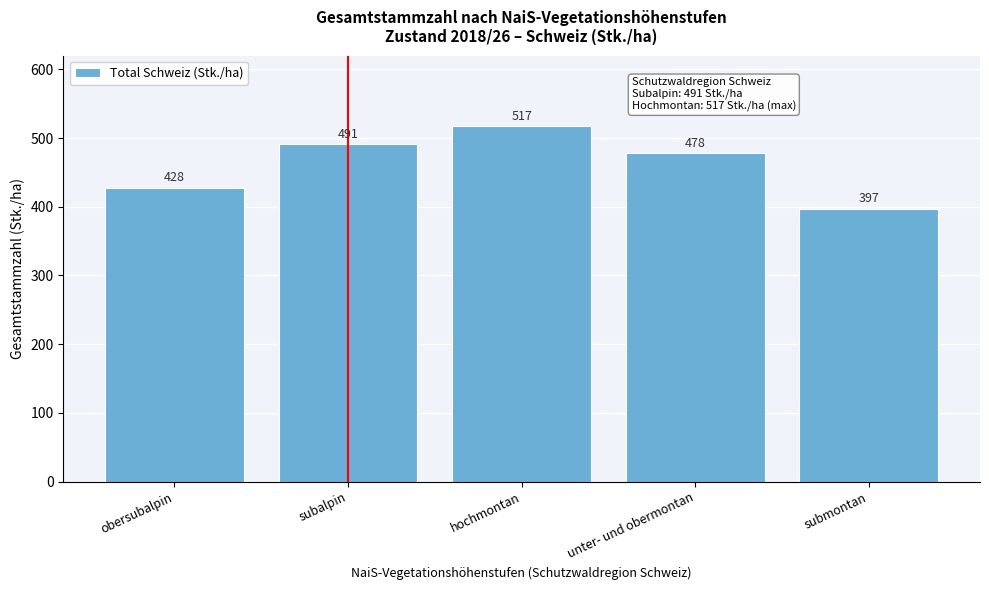

Reading left to right, what are all the values shown in this chart?

obersubalpin=428	subalpin=491	hochmontan=517	unter- und obermontan=478	submontan=397